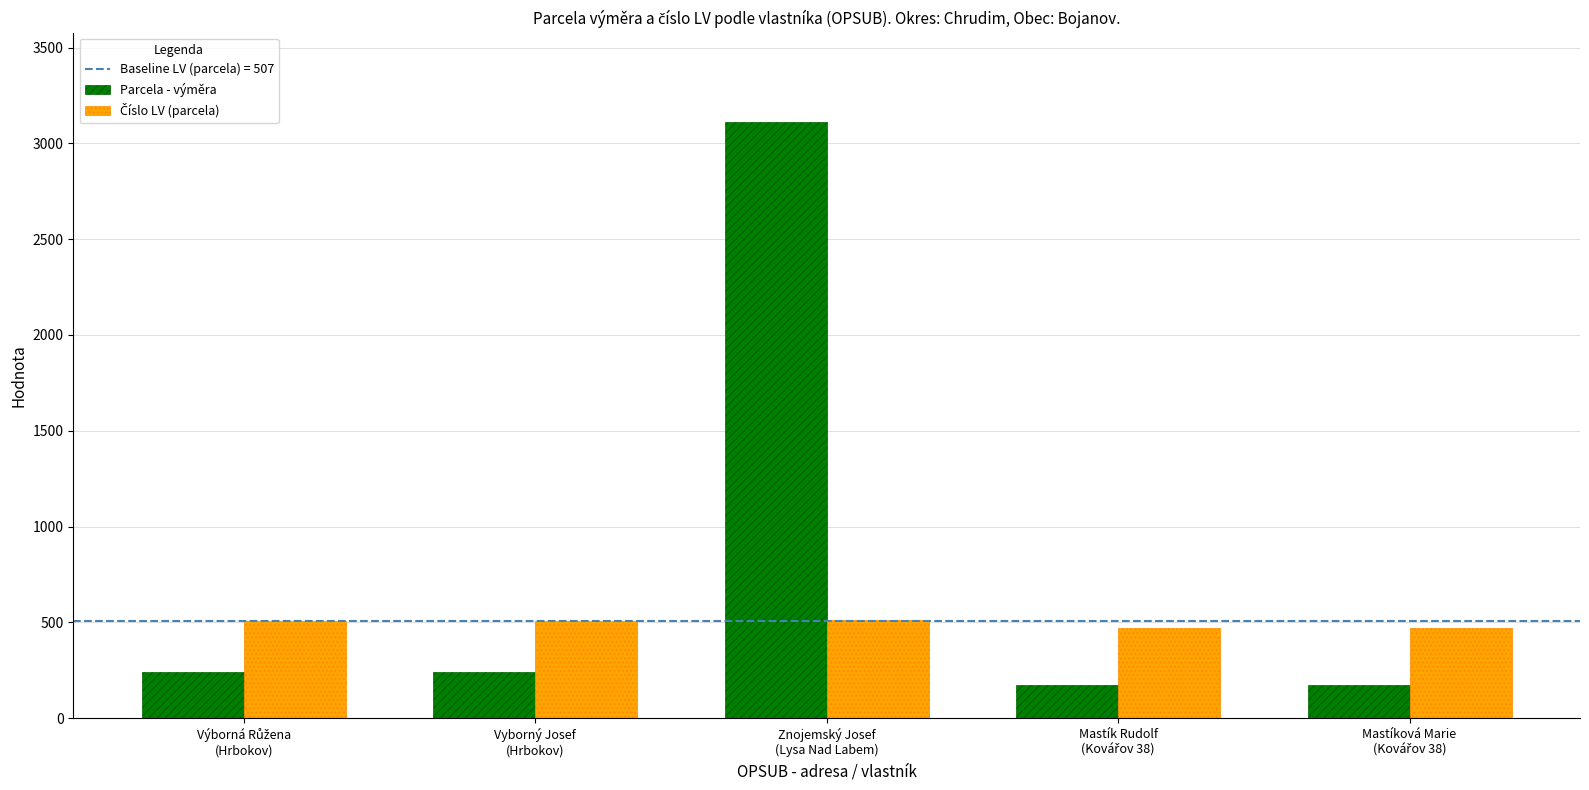

What is the minimum value shown in the chart?

172